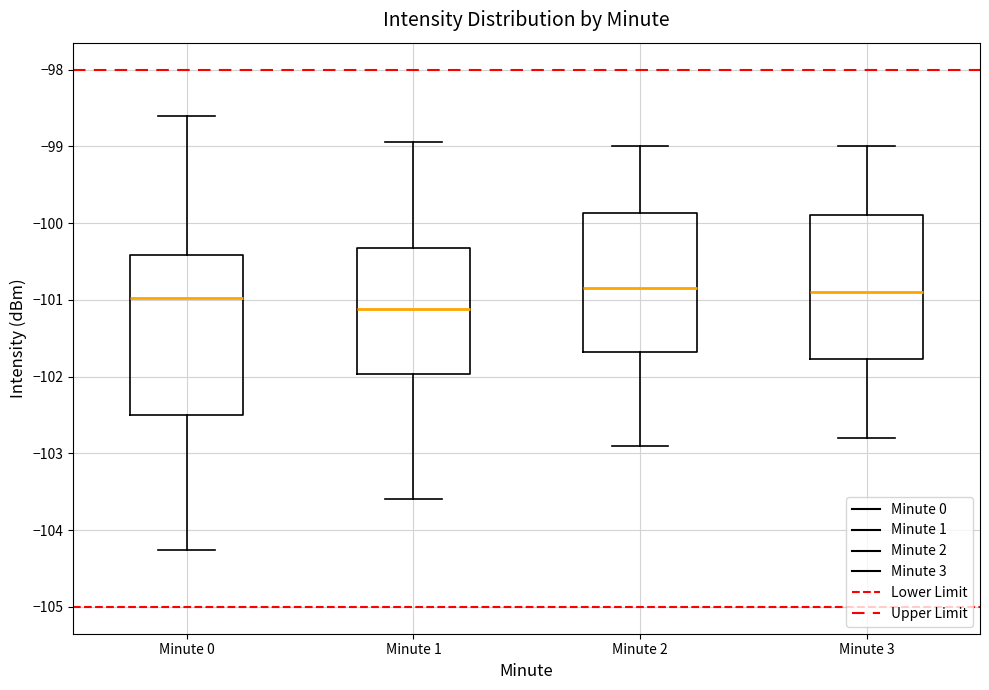

Reading left to right, transcribe this box plot: for each box, give where its median line is, the range the box spans, and where its two whiskers end, as read against the y-axis. The values are not printed on the chart, so give them approximately, as read against the axis.

Minute 0: median -101.0, box -102.5 to -100.4, whiskers -104.3 to -98.6
Minute 1: median -101.1, box -102.0 to -100.3, whiskers -103.6 to -98.9
Minute 2: median -100.8, box -101.7 to -99.9, whiskers -102.9 to -99.0
Minute 3: median -100.9, box -101.8 to -99.9, whiskers -102.8 to -99.0